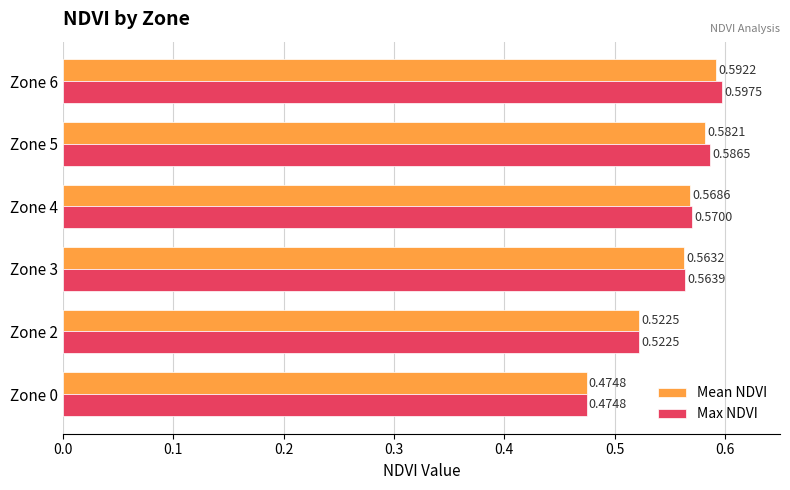

How many distinct data groups are displayed?

2